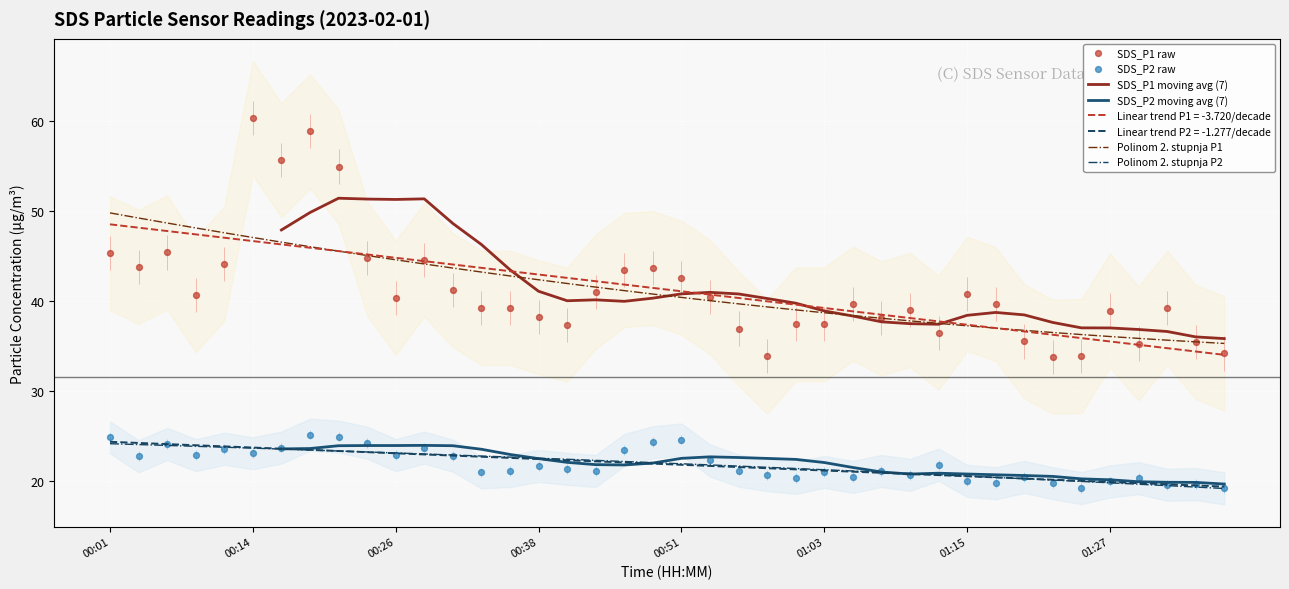

True or false: Linear trend P2 = -1.277/decade and Linear trend P1 = -3.720/decade cross at least once.

False